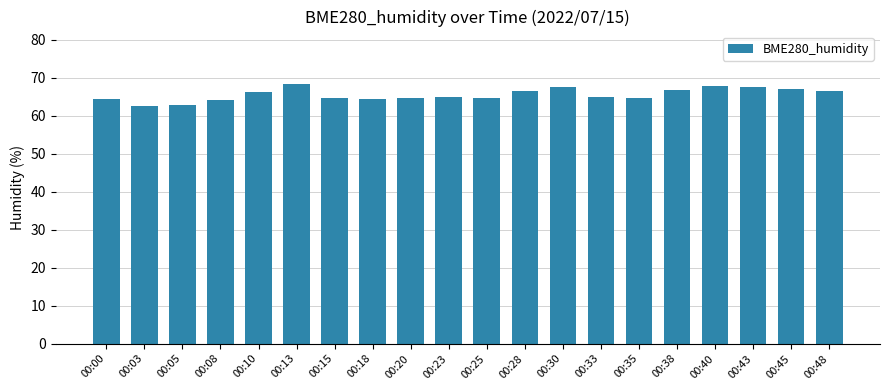

What is the value of the 7th bar from the left?

64.7